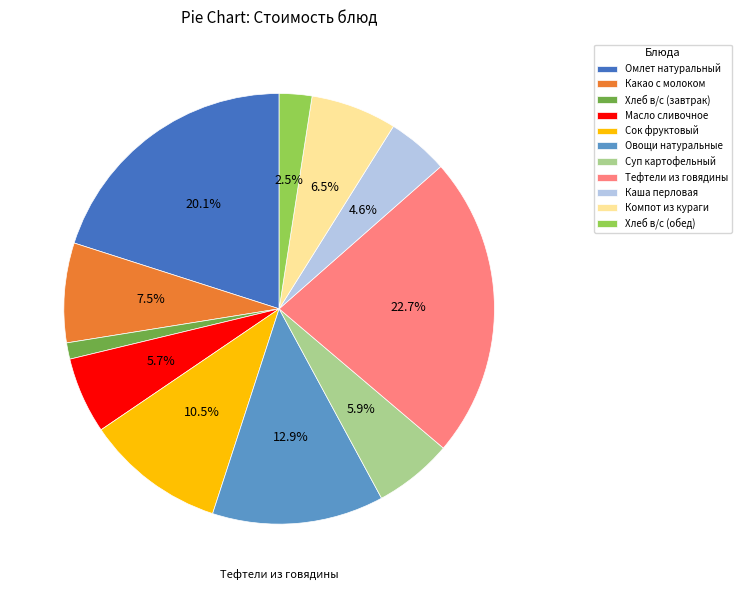

What percentage is the Тефтели из говядины slice, to the nearest percent?

23%